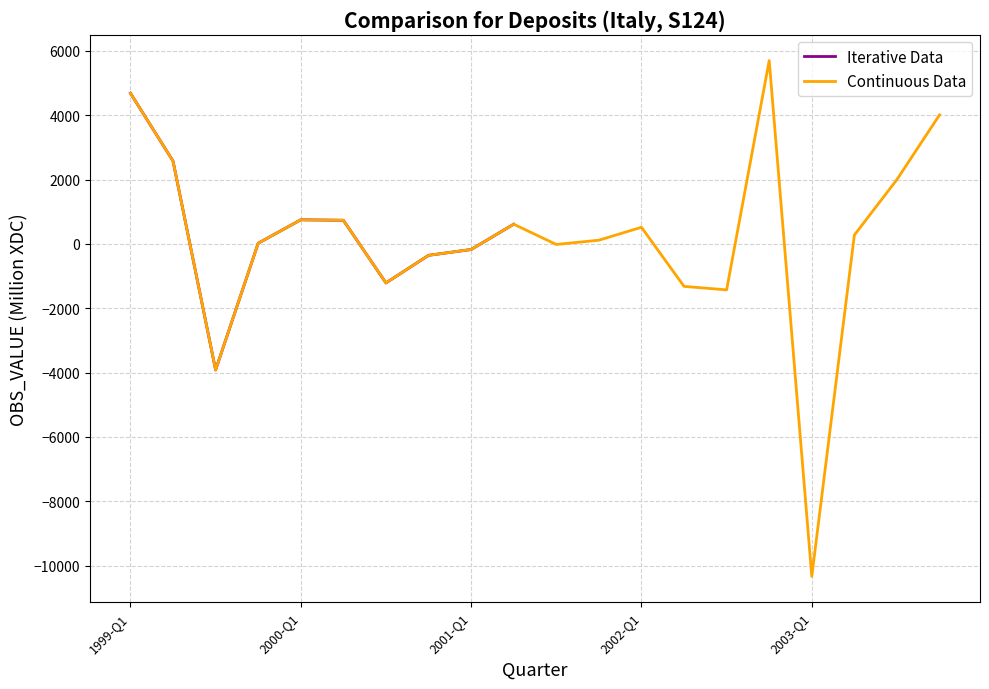

The value at 1999-Q1 is 6461. True or false?

False